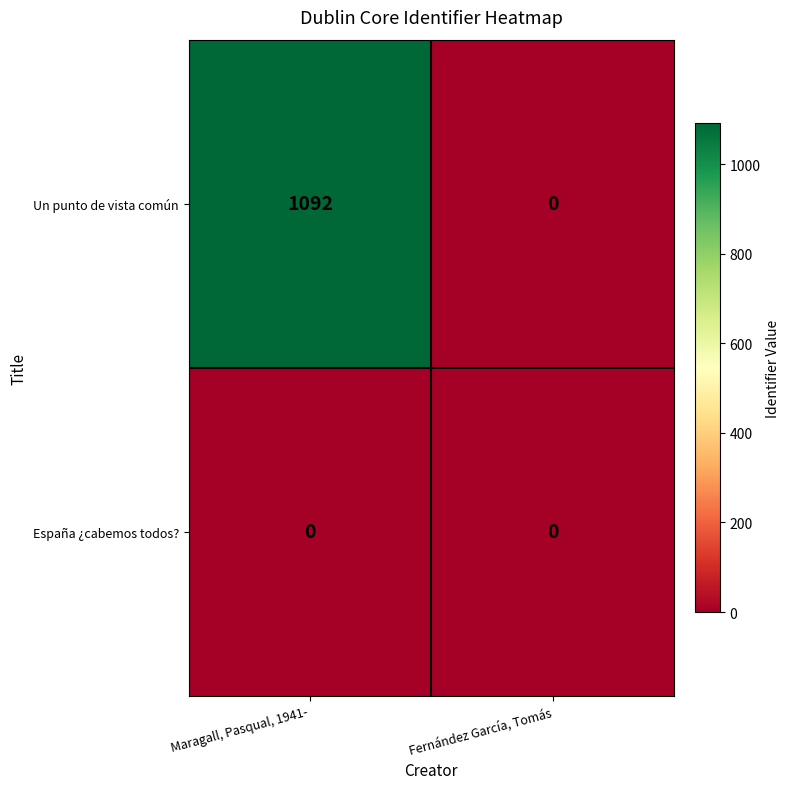

Is it true that Un punto de vista común equals 0 at Fernández García, Tomás?

True